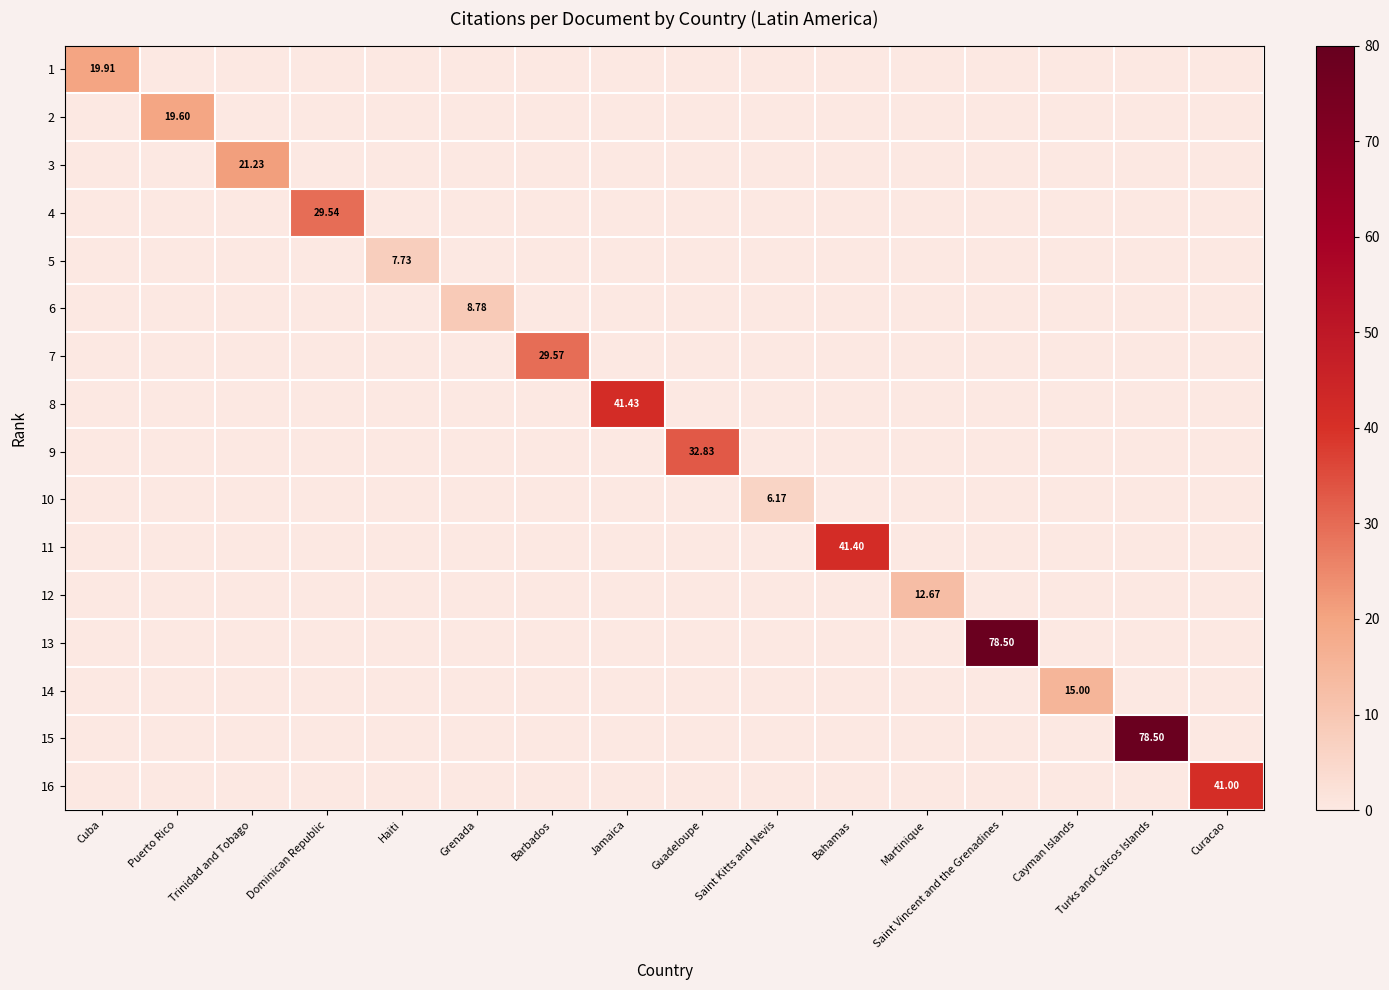

Between Curacao and Haiti, which is larger?

Curacao